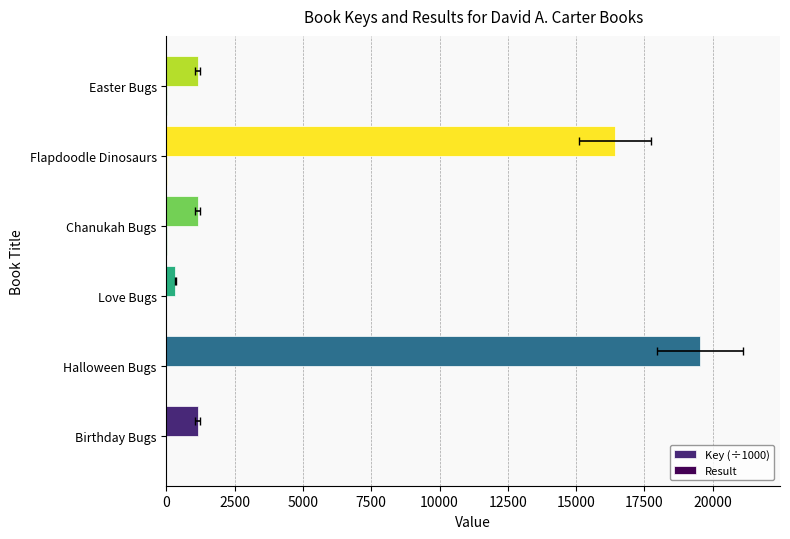

At Easter Bugs, list the series in order from largest to smallest.

Key (÷1000), Result